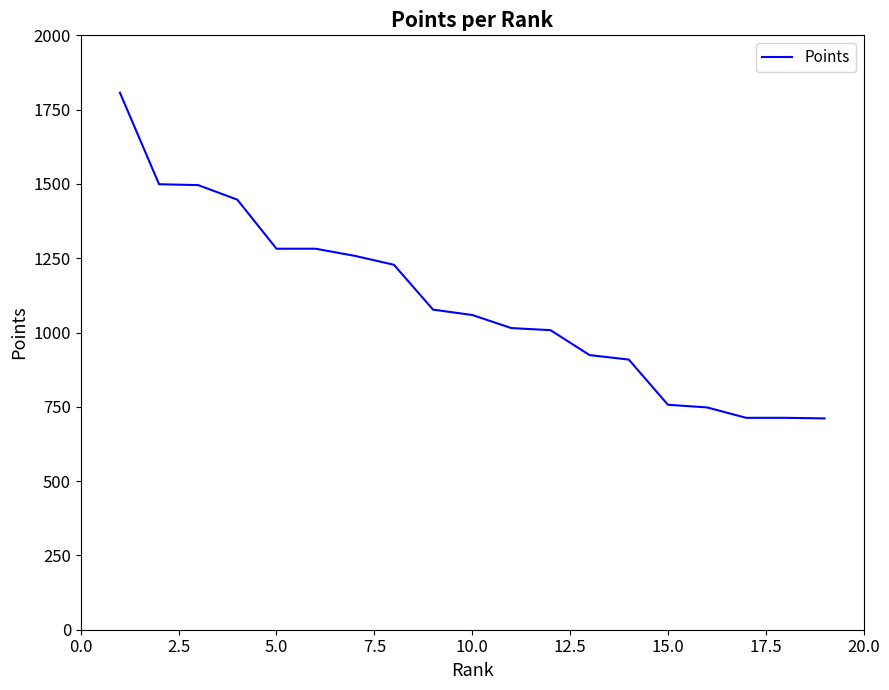

How many series are shown in this chart?

1